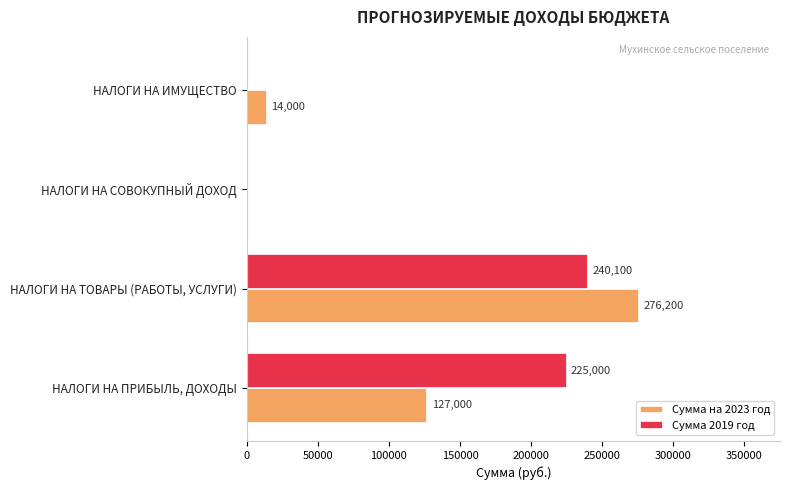

Which series has the largest total across all categories?

Сумма 2019 год